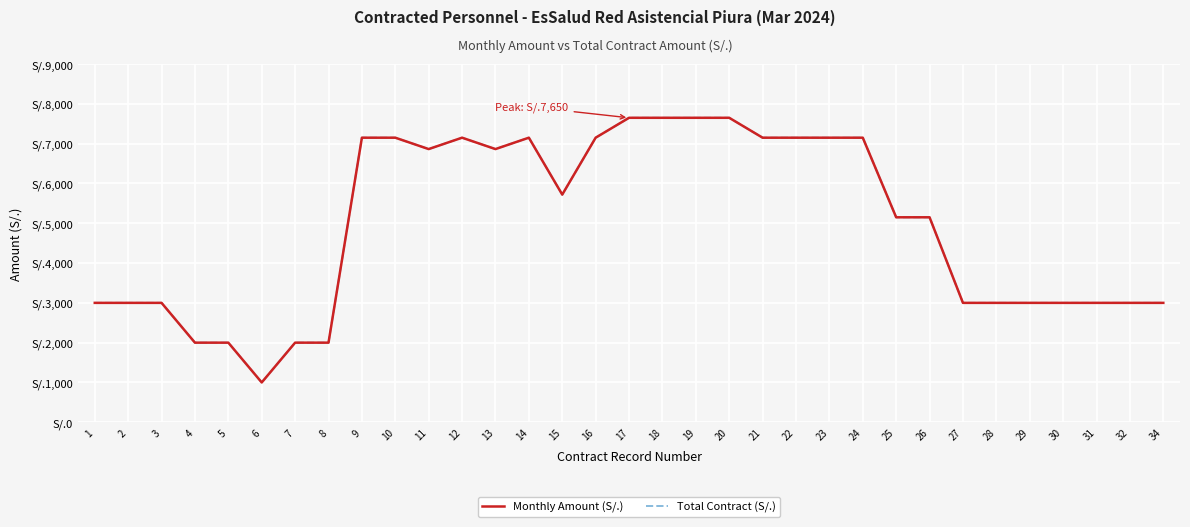

What value does the Total Contract (S/.) series have at 34, to the nearest 50?

3000